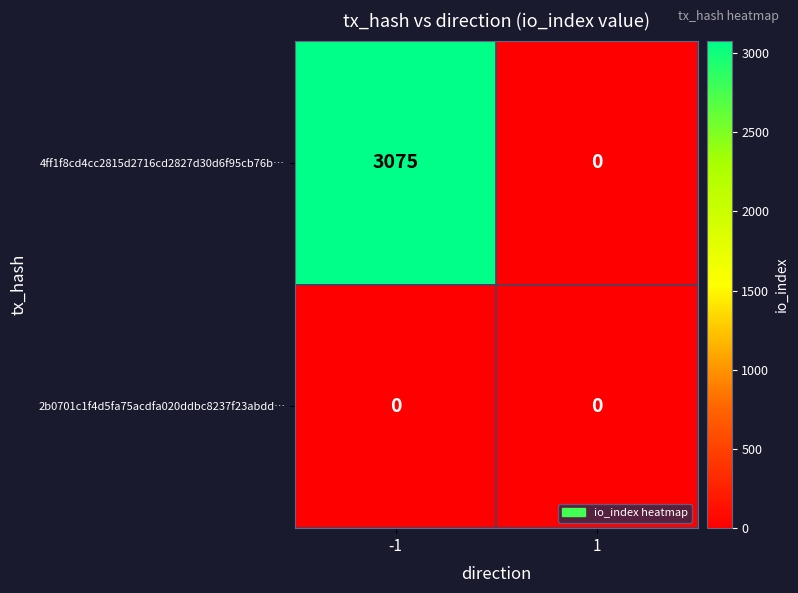

Is it true that 2b0701c1f4d5fa75acdfa020ddbc8237f23abdd… equals 0 at 1?

True